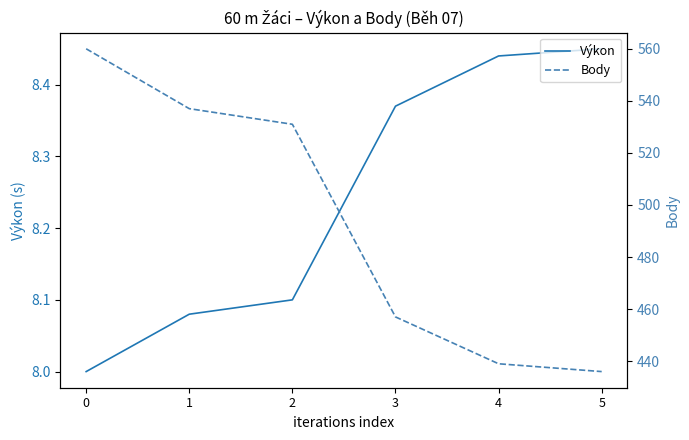

What is the difference between the maximum and minimum values in the Výkon series?

0.4